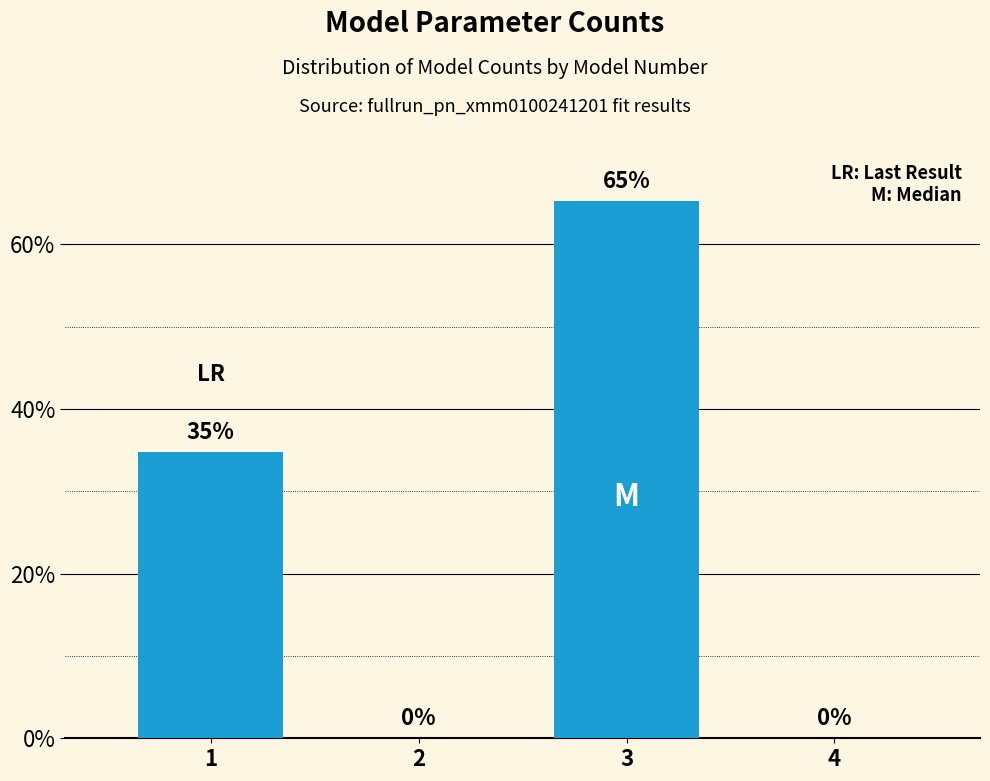

What is the sum of all values?

100.0